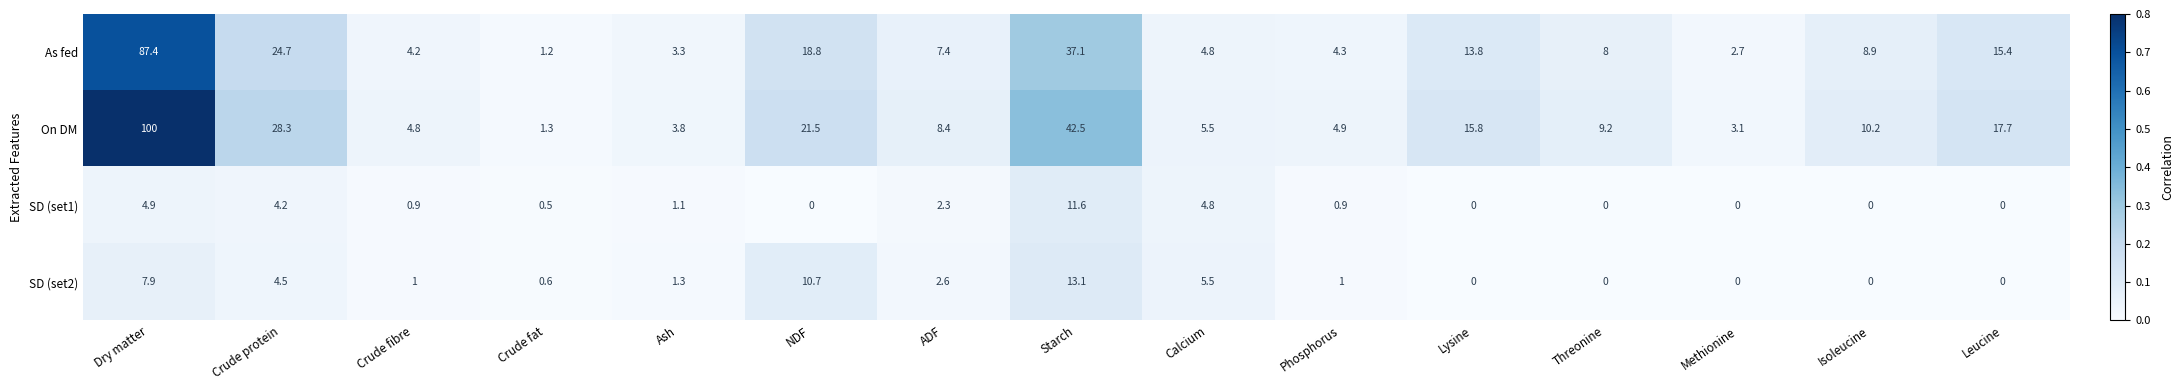

At which category is the sum across all series the highest?

Dry matter